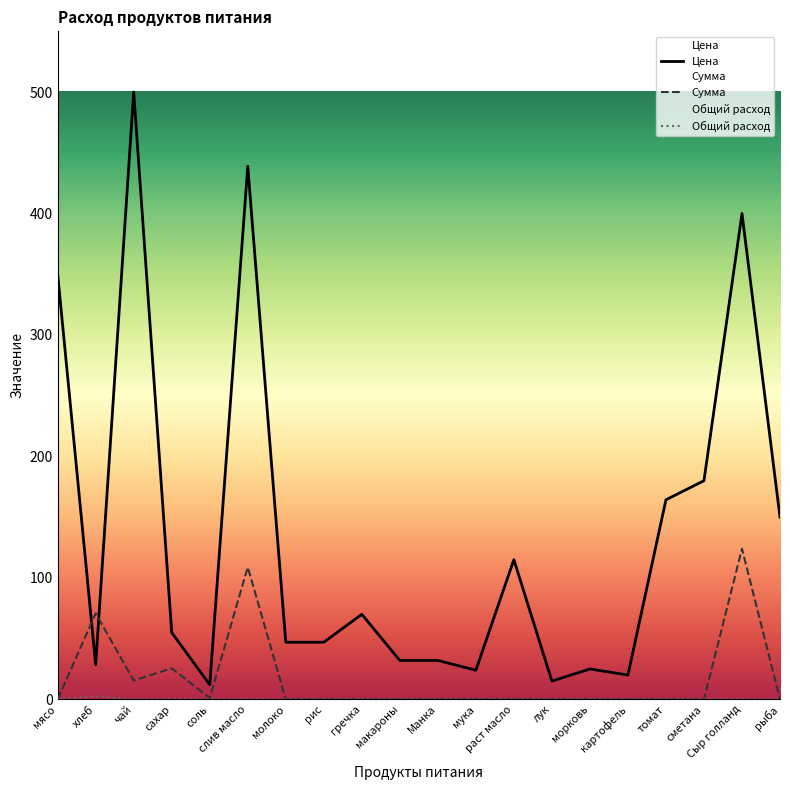

Reading right to left, transcribe all the data shown in this chart.

Цена: рыба=150.0	Сыр голланд=400.0	сметана=180.0	томат=164.3	картофель=20.0	морковь=25.0	лук=15.0	раст масло=115.0	мука=24.0	Манка=32.0	макароны=32.0	гречка=70.0	рис=47.0	молоко=47.0	слив масло=438.9	соль=12.0	сахар=55.0	чай=500.0	хлеб=28.6	мясо=350.0
Сумма: рыба=0.0	Сыр голланд=124.0	сметана=0.0	томат=0.0	картофель=0.0	морковь=0.0	лук=0.0	раст масло=0.0	мука=0.0	Манка=0.0	макароны=0.0	гречка=0.0	рис=0.0	молоко=0.0	слив масло=108.8	соль=1.1	сахар=25.6	чай=15.5	хлеб=70.9	мясо=0.0
Общий расход: рыба=0.0	Сыр голланд=0.3	сметана=0.0	томат=0.0	картофель=0.0	морковь=0.0	лук=0.0	раст масло=0.0	мука=0.0	Манка=0.0	макароны=0.0	гречка=0.0	рис=0.0	молоко=0.0	слив масло=0.2	соль=0.1	сахар=0.5	чай=0.0	хлеб=2.5	мясо=0.0